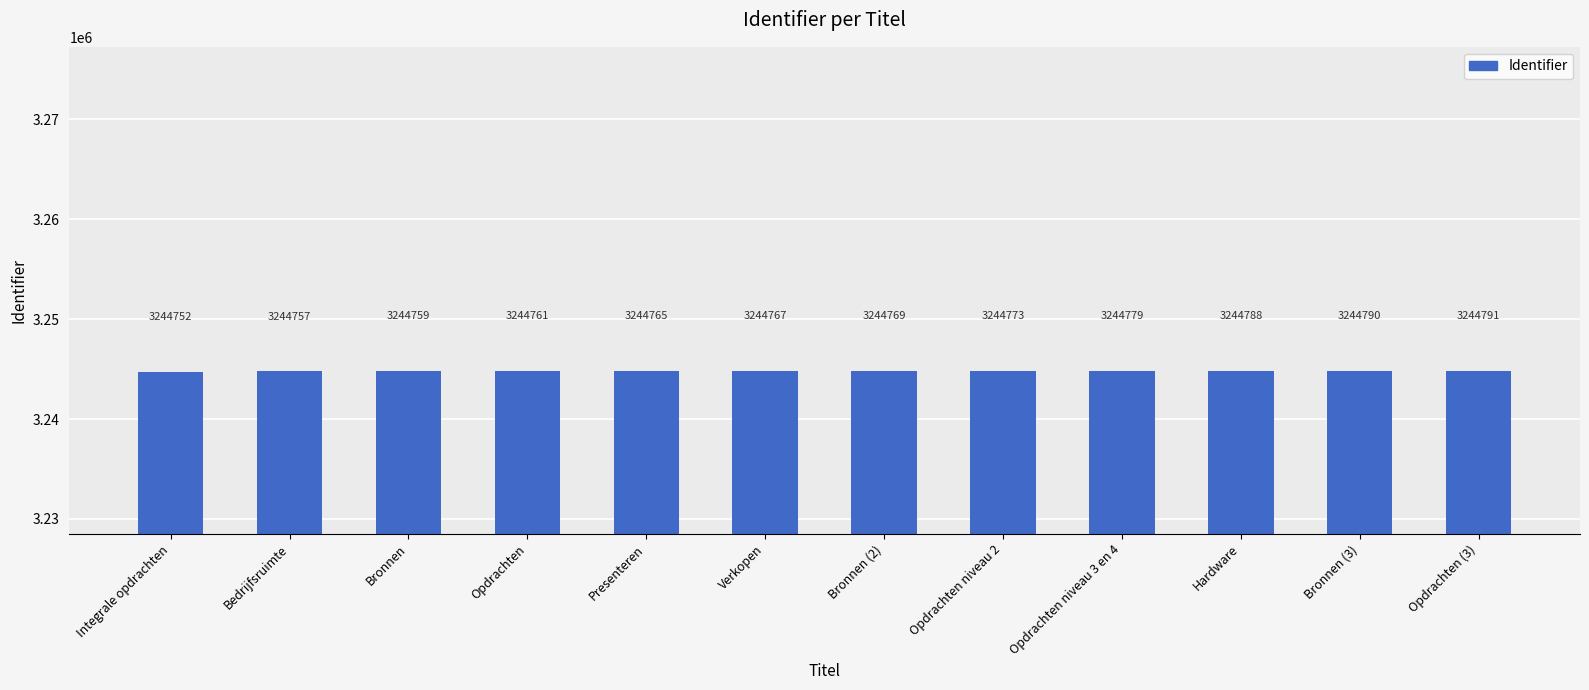

What position from the left is Opdrachten?

4